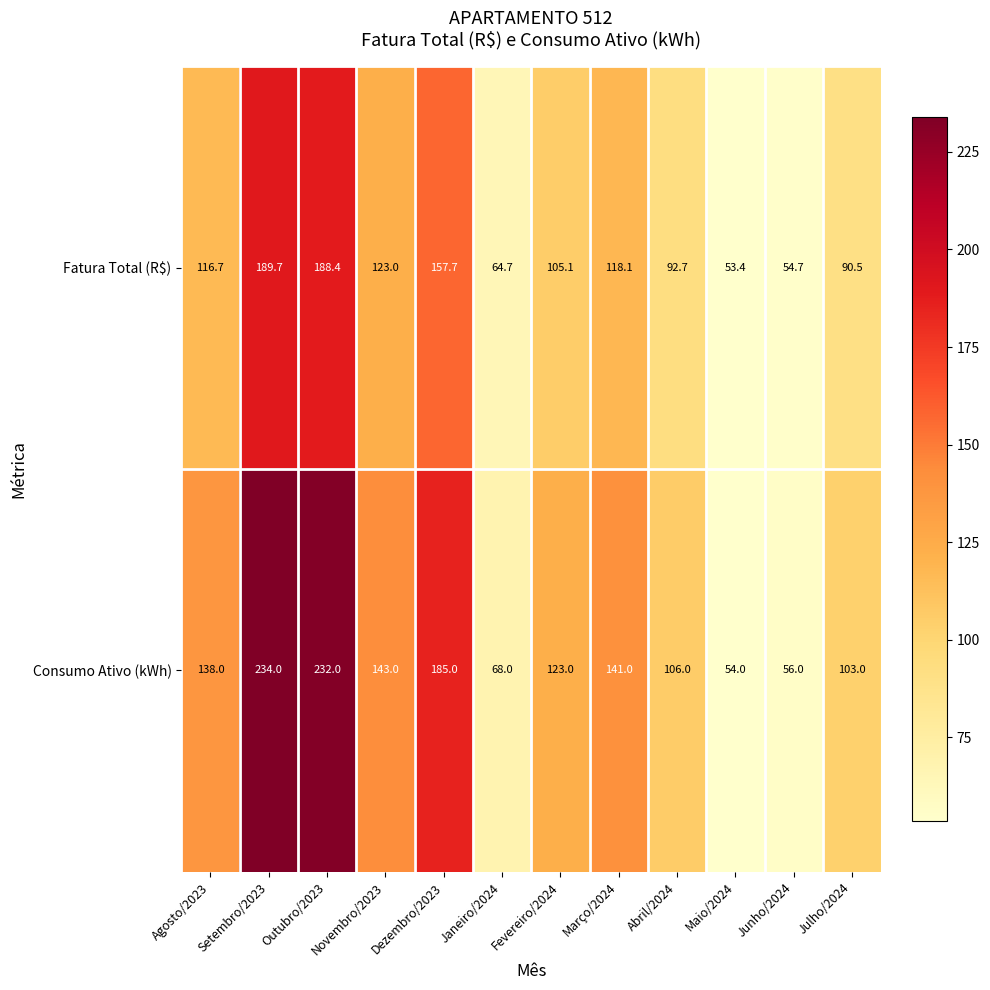

What is the average value of the Fatura Total (R$) series?

112.9